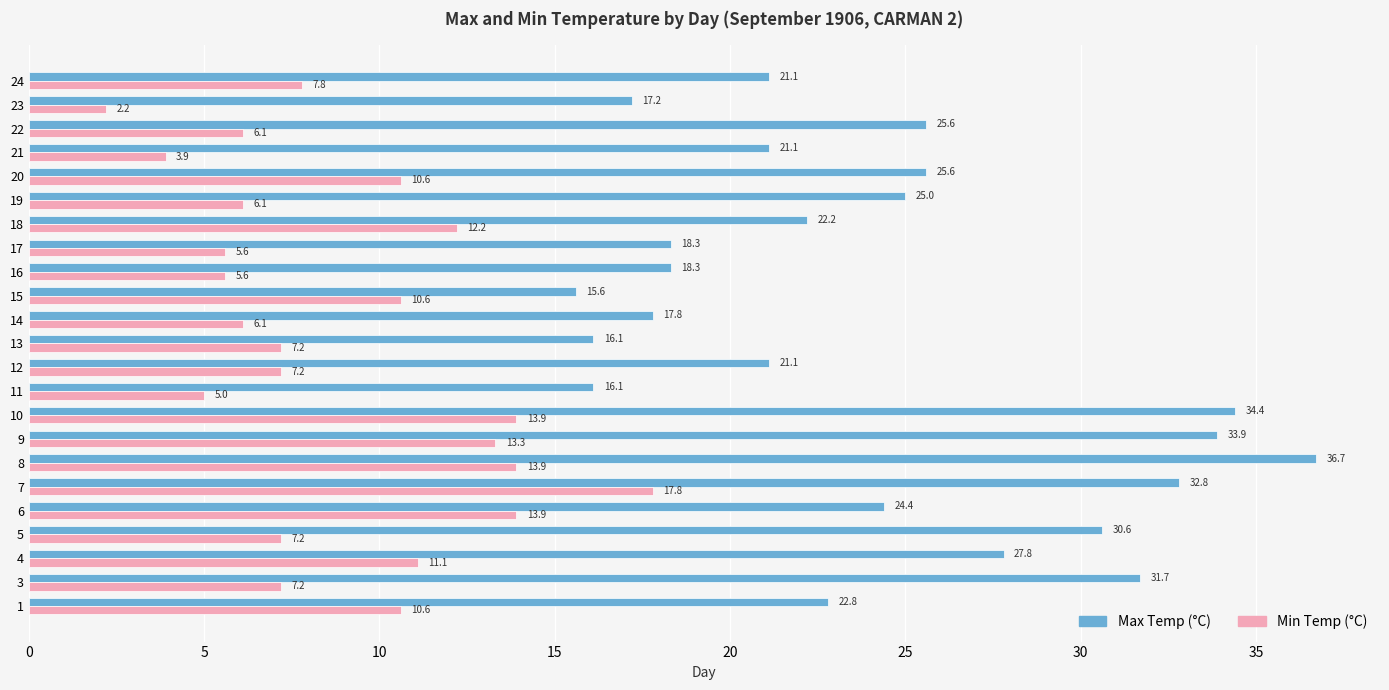

What value does the Min Temp (°C) series have at 10?

13.9